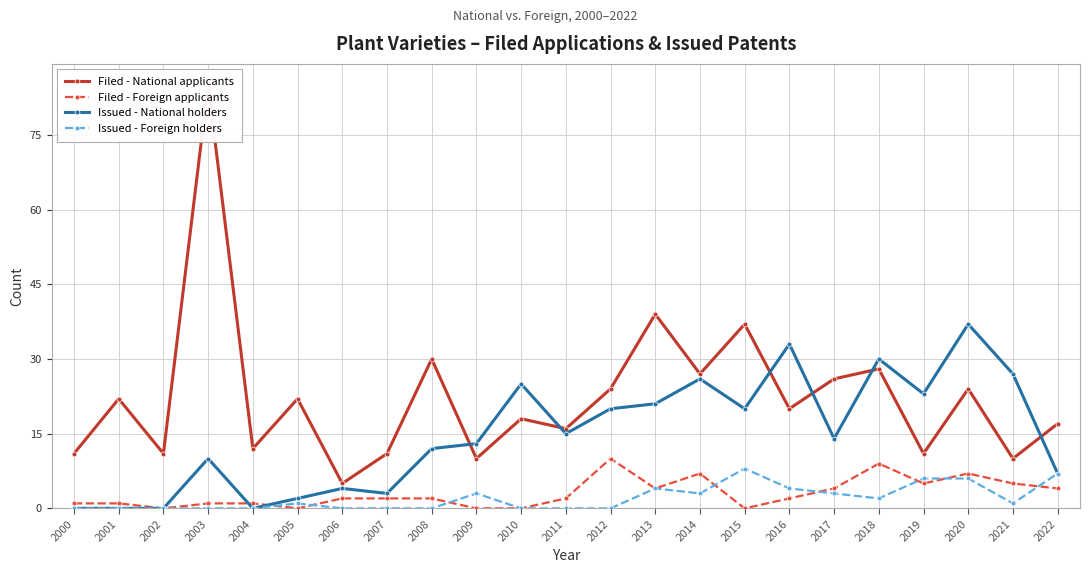

Where is the first local maximum for Issued - Foreign holders?

2005